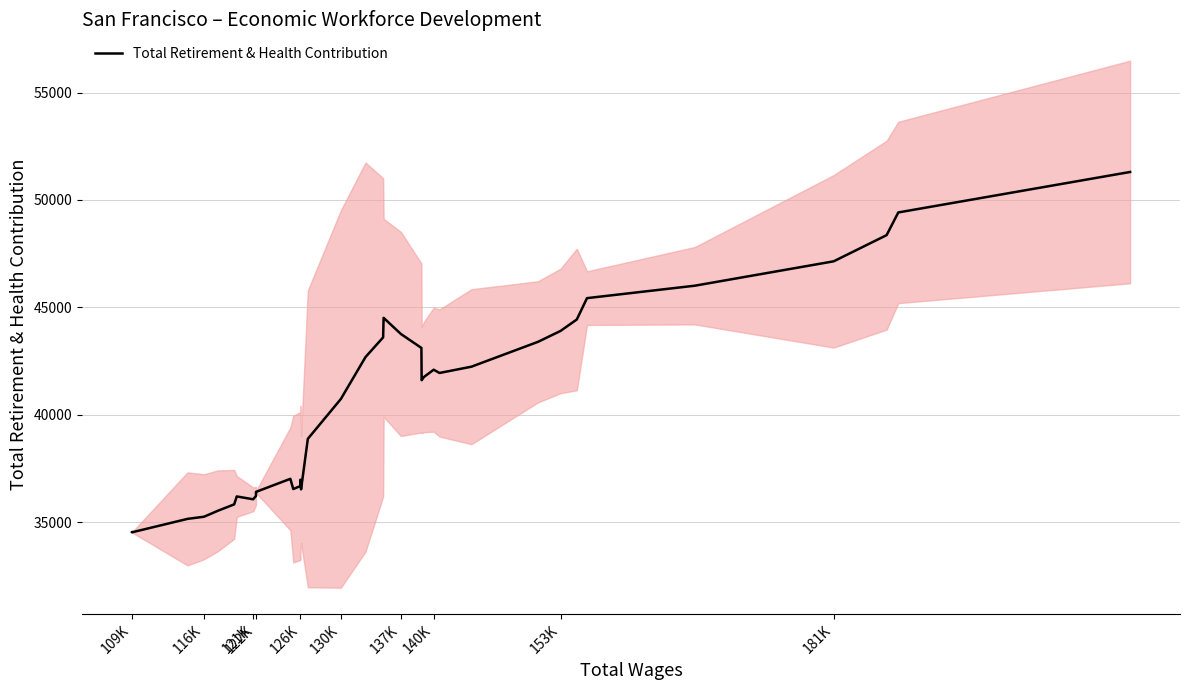

How many interior local valleys (lower than both neighbors) does the data have?

6